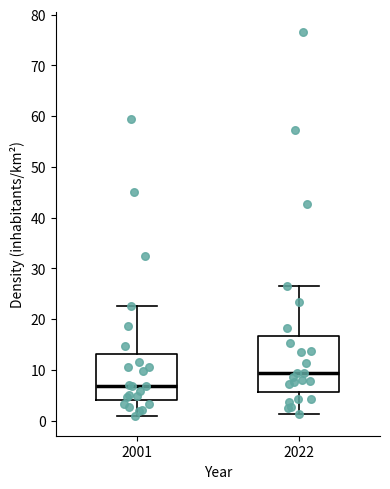

Reading left to right, transcribe this box plot: for each box, give where its median line is, the range the box spans, and where its two whiskers end, as read against the y-axis. The values are not printed on the chart, so give them approximately, as read against the axis.

2001: median 7, box 4 to 13, whiskers 1 to 23
2022: median 9, box 6 to 17, whiskers 1 to 27